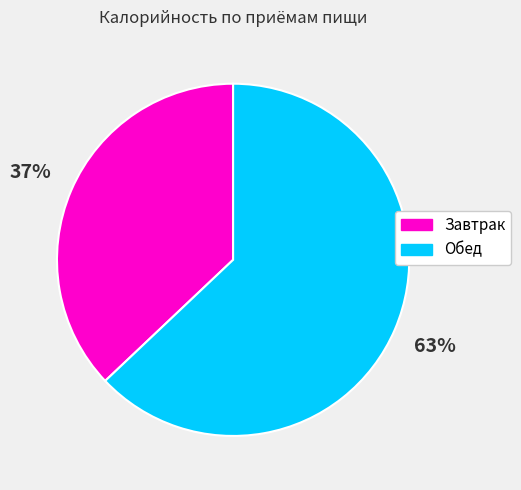

True or false: Обед accounts for 63% of the total.

True